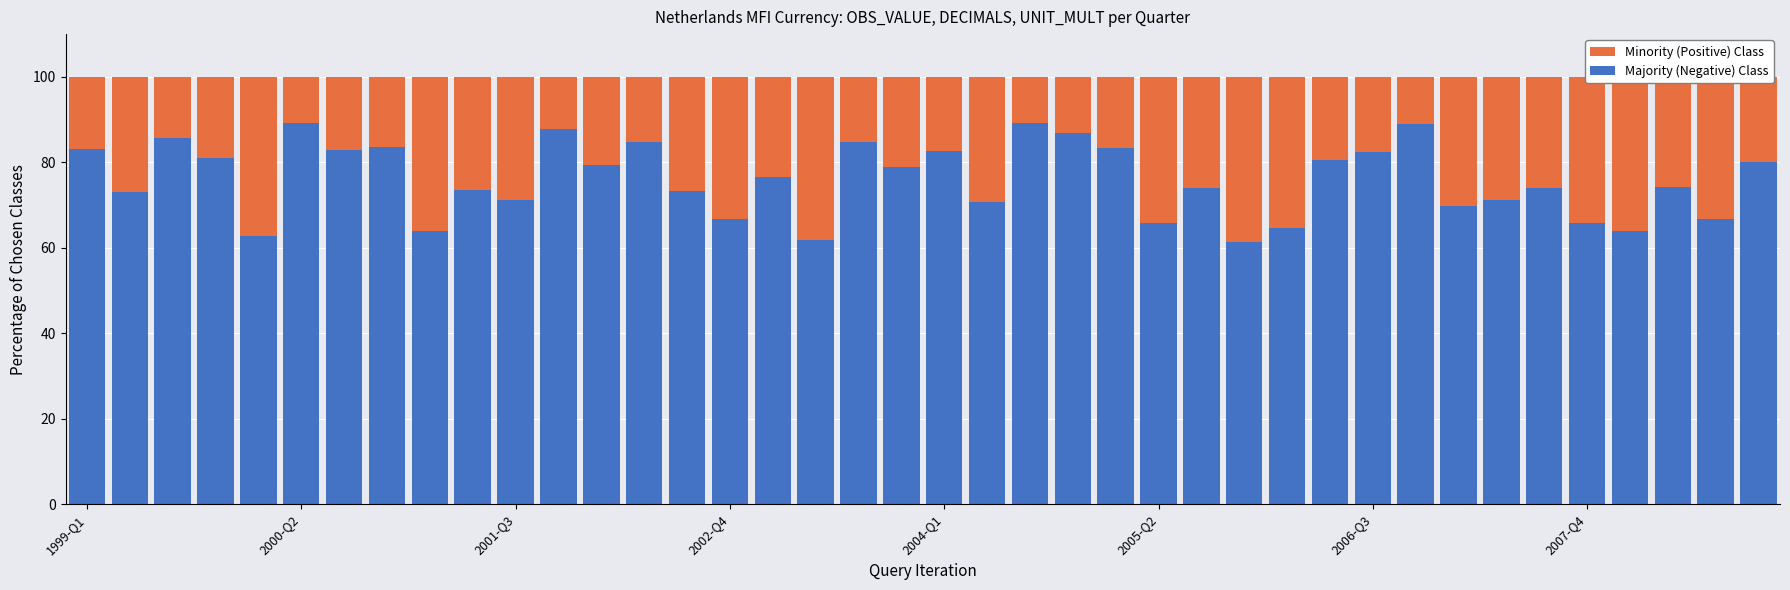

The value of Majority (Negative) Class at 27 is 40.1. True or false?

False